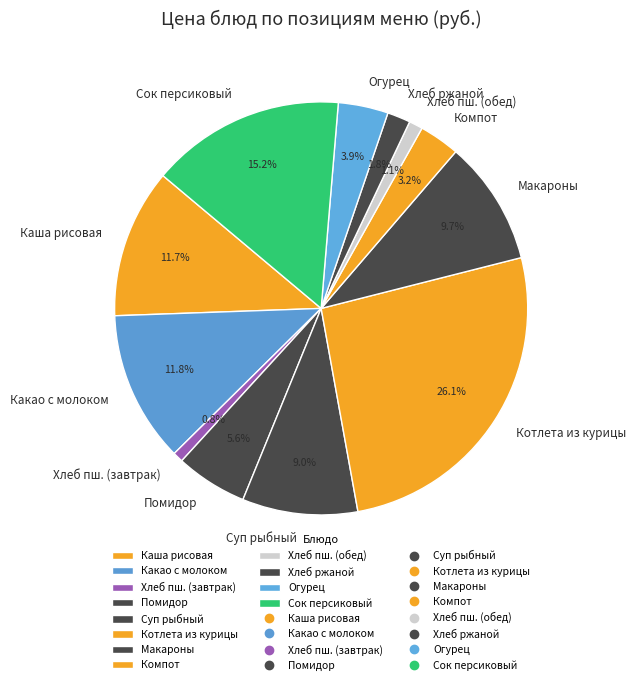

Which category has the biggest portion of the pie?

Котлета из курицы